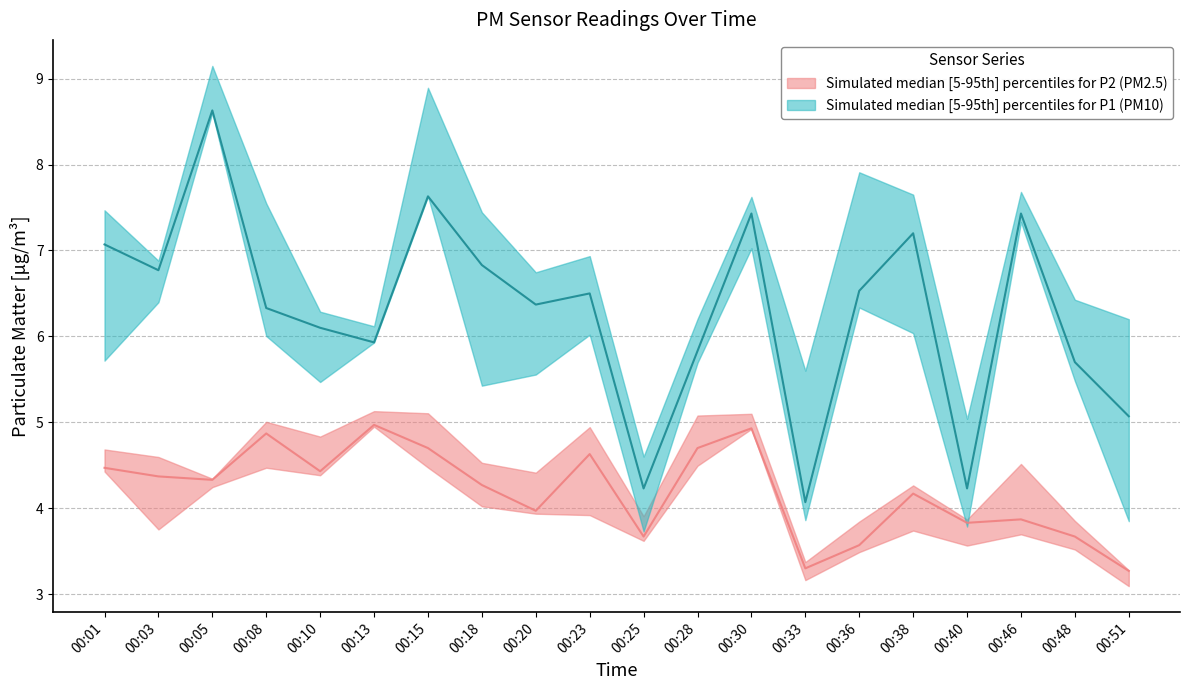

Reading right to left, what are all the values shown in this chart?

P1: 5.1	5.7	7.4	4.2	7.2	6.5	4.1	7.4	5.8	4.2	6.5	6.4	6.8	7.6	5.9	6.1	6.3	8.6	6.8	7.1
P2: 3.3	3.7	3.9	3.8	4.2	3.6	3.3	4.9	4.7	3.7	4.6	4.0	4.3	4.7	5.0	4.4	4.9	4.3	4.4	4.5